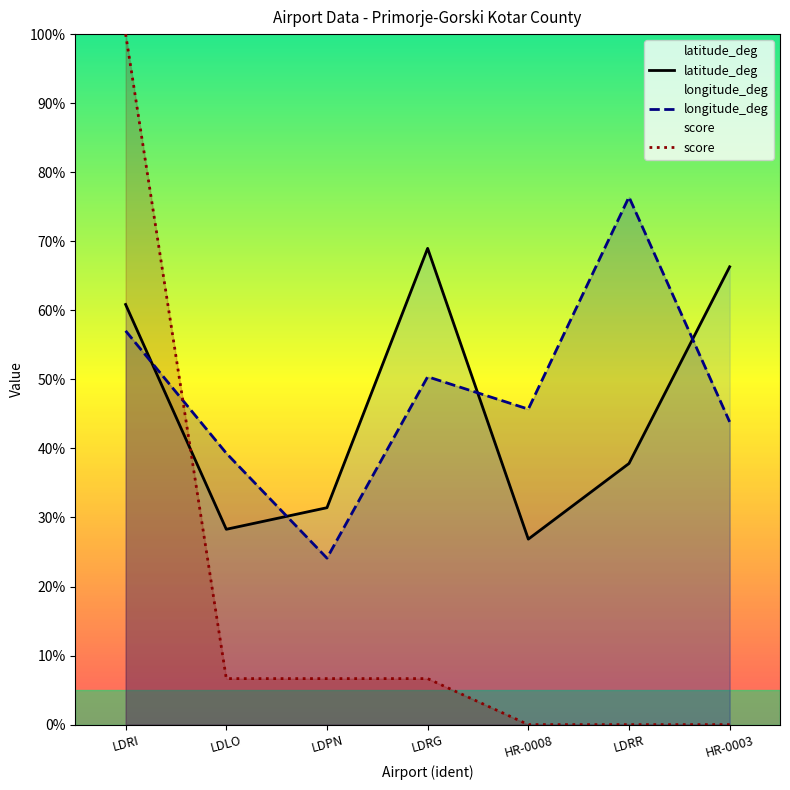

Which category has the lowest value across all series?

HR-0008